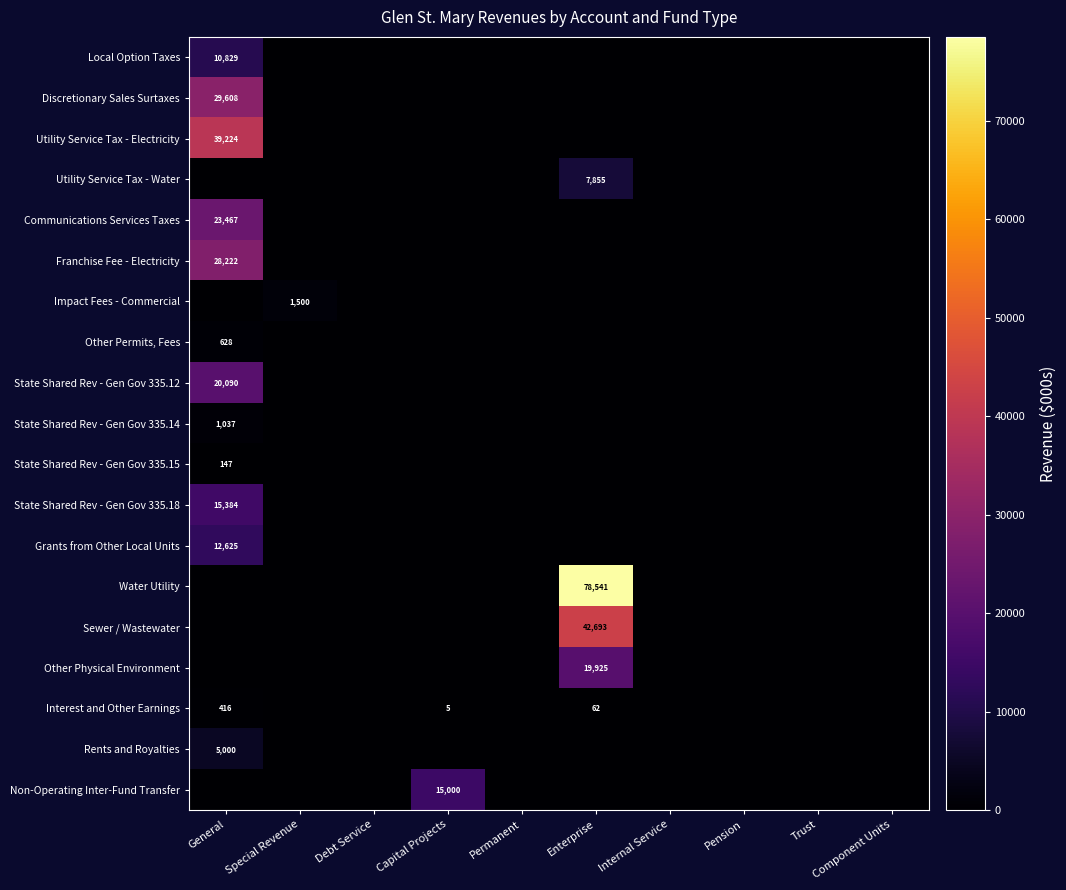

The Other Permits, Fees series shows 357 at General. True or false?

False